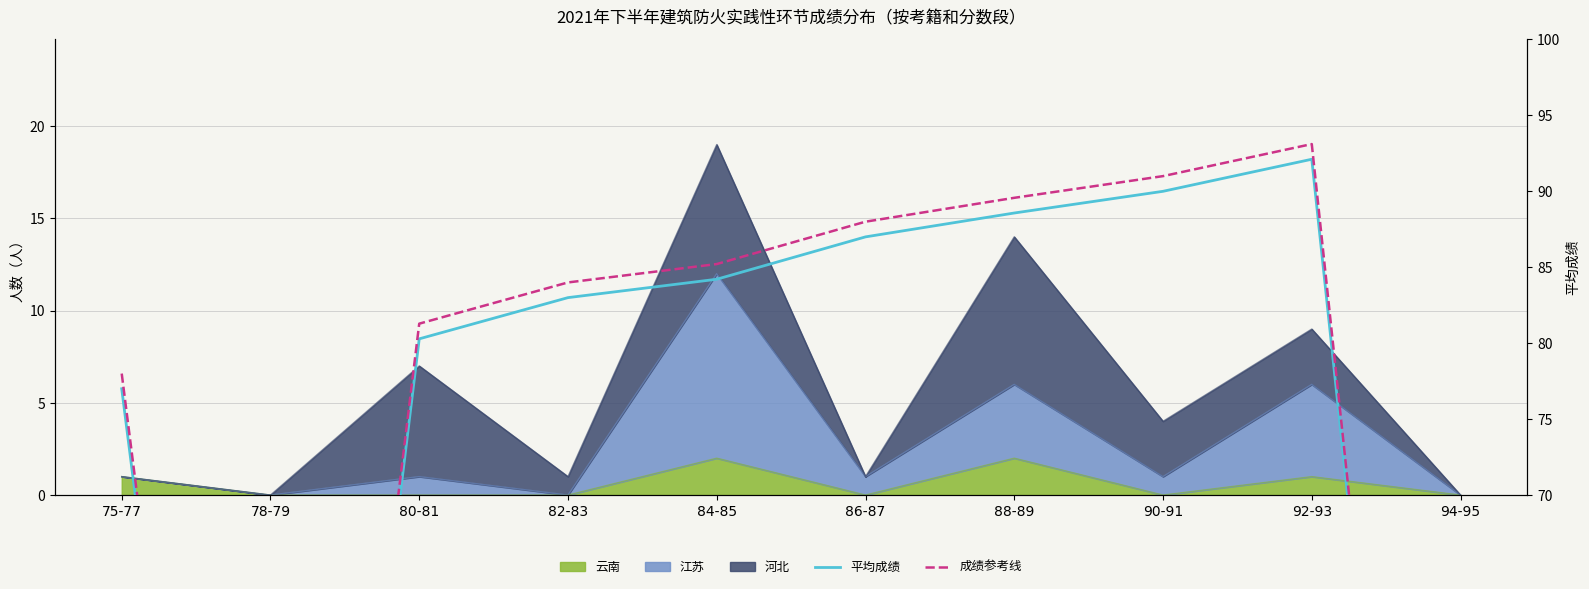

True or false: 成绩参考线 and 平均成绩 cross at least once.

False